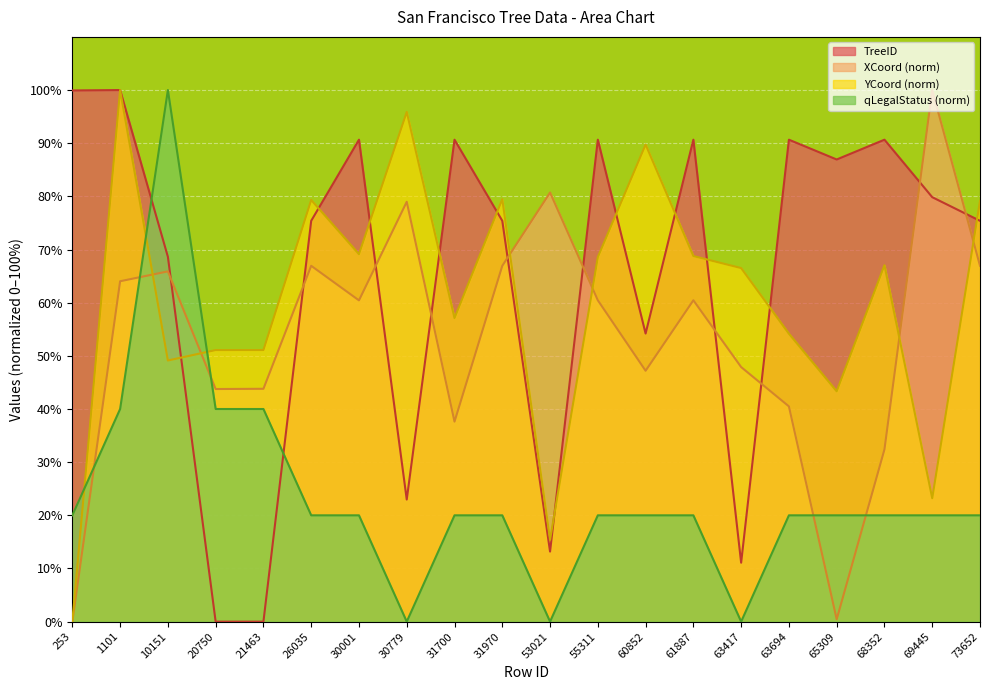

Which category has the lowest value across all series?

21463